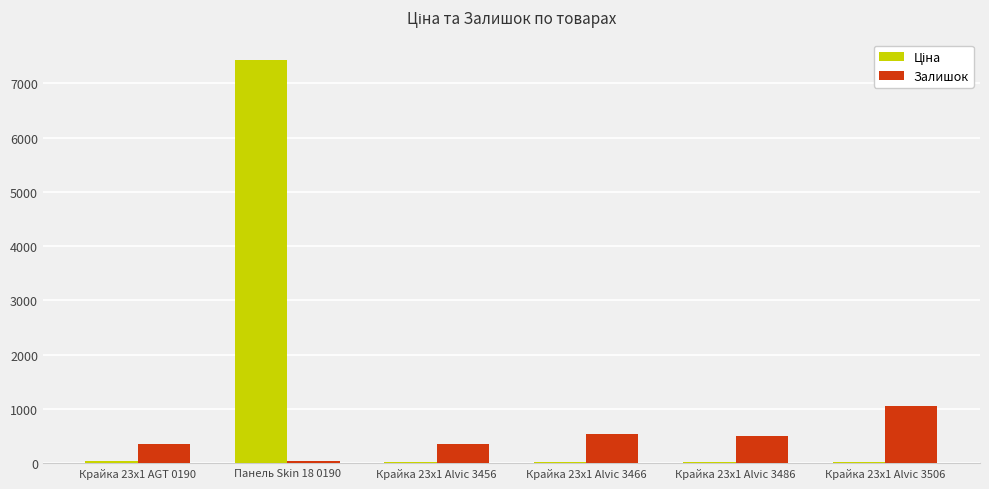

Is it true that Залишок equals 610.4 at Крайка 23x1 Alvic 3456?

False